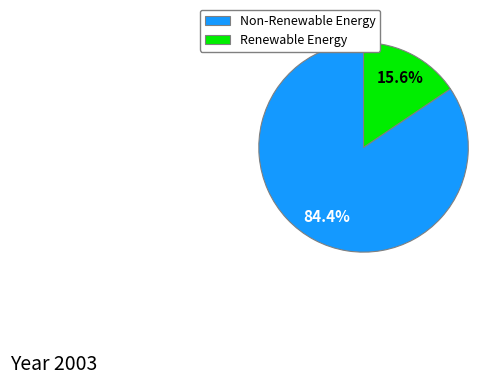

Combined, what portion of the pie is Non-Renewable Energy and Renewable Energy?

100.0%